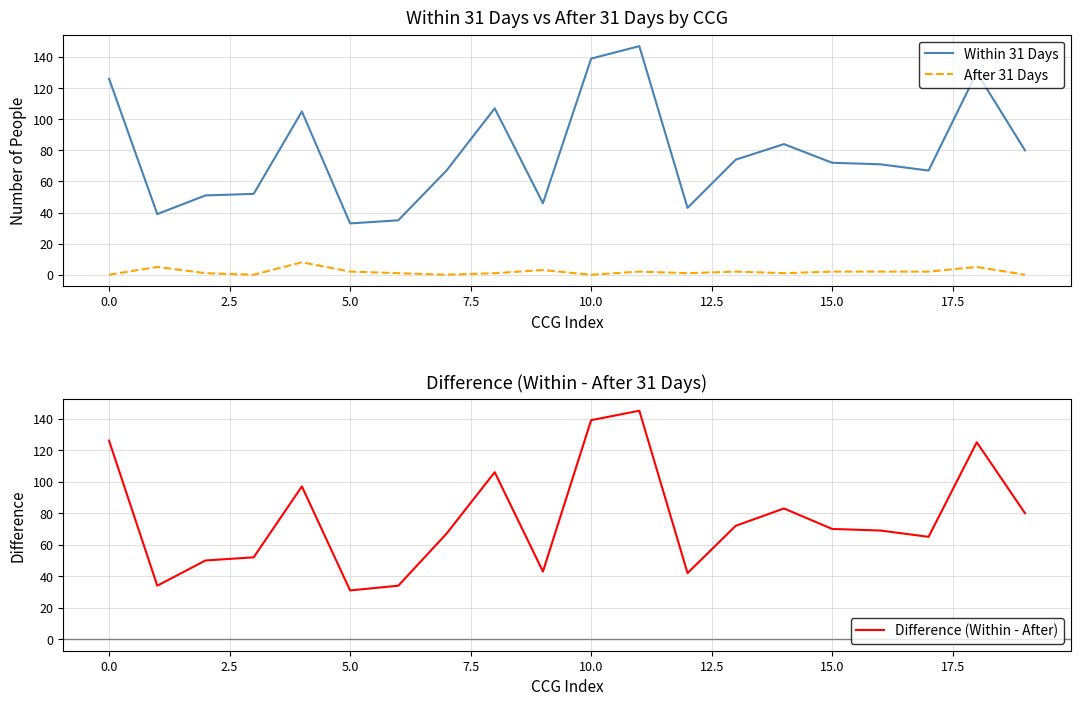

True or false: Within 31 Days and After 31 Days cross at least once.

False